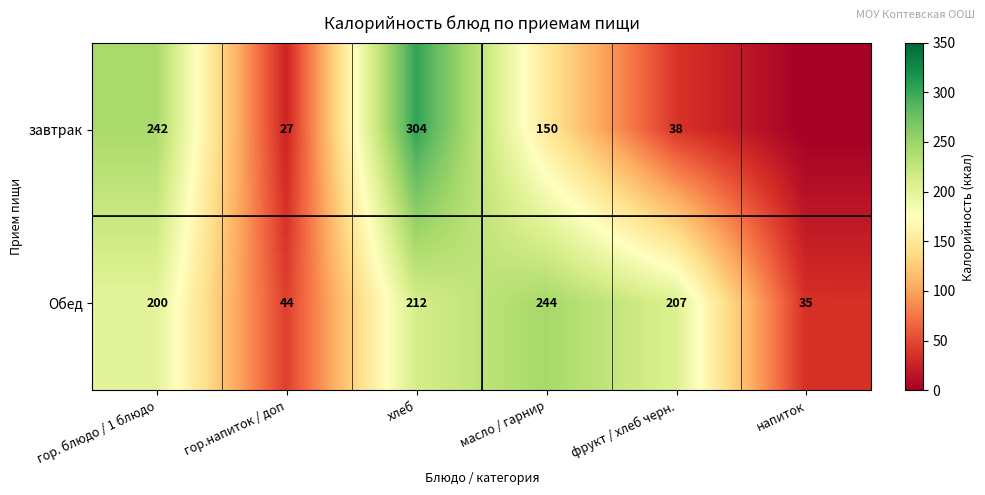

How many values in the Обед series are below 207?

3